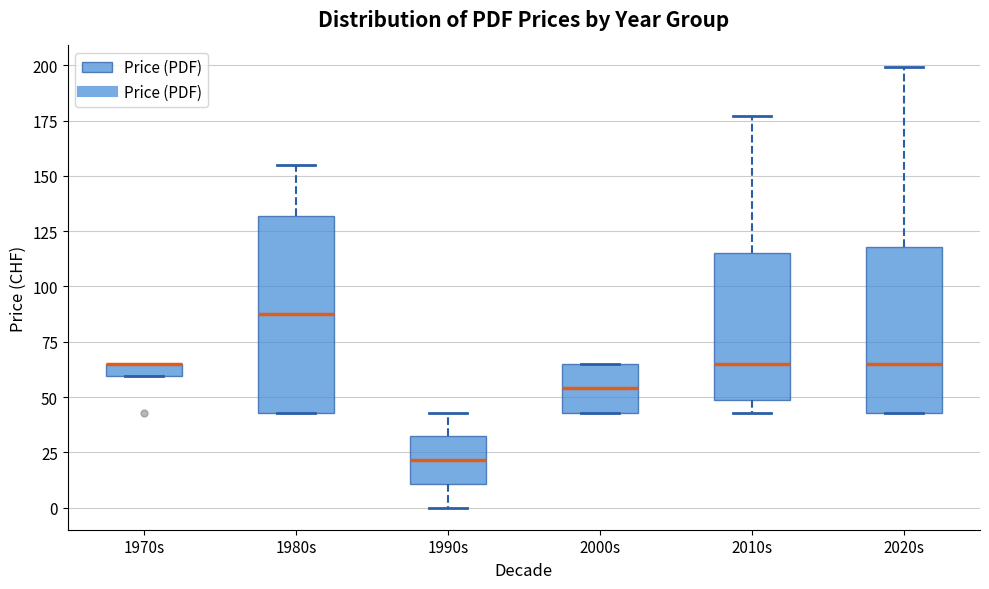

Where is the upper edge of the box for 1970s on the y-axis? The values are not printed on the chart, so give them approximately, as read against the axis.

65